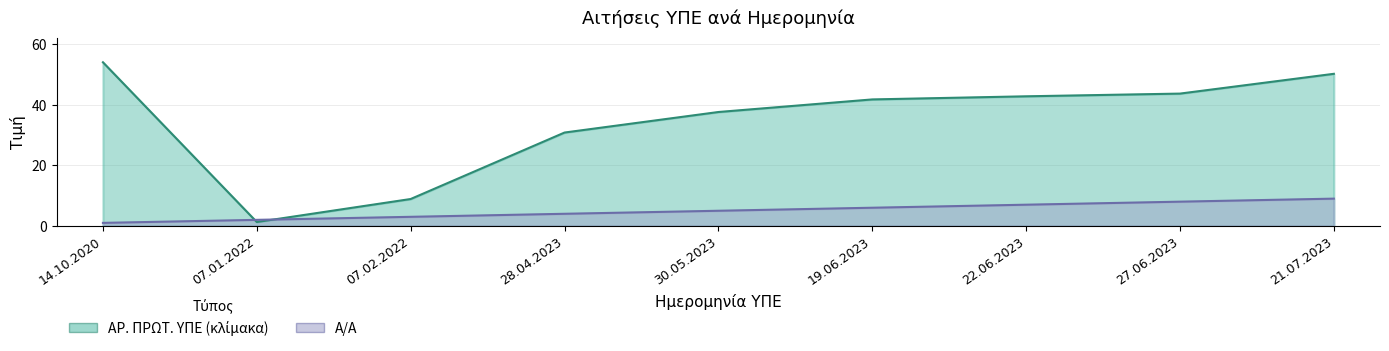

What is the spread (max minus min) of values at 28.04.2023?

26.8